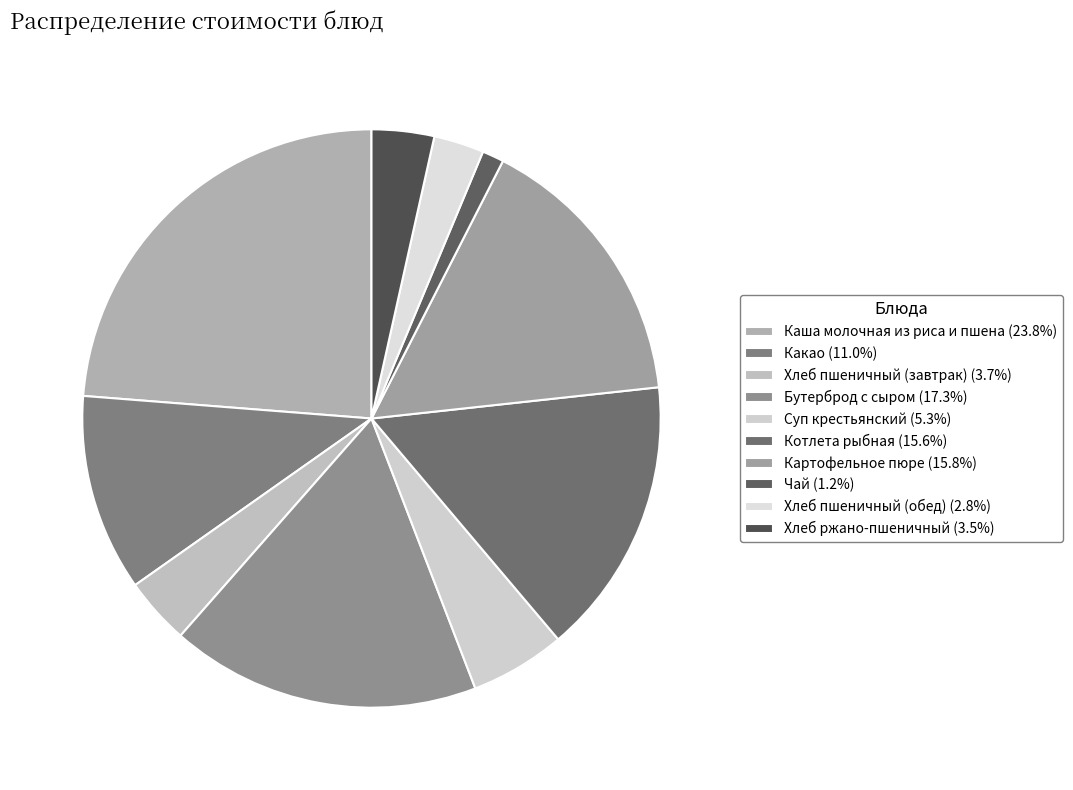

To the nearest percent, what is the combined percentage of Картофельное пюре and Суп крестьянский?

21%